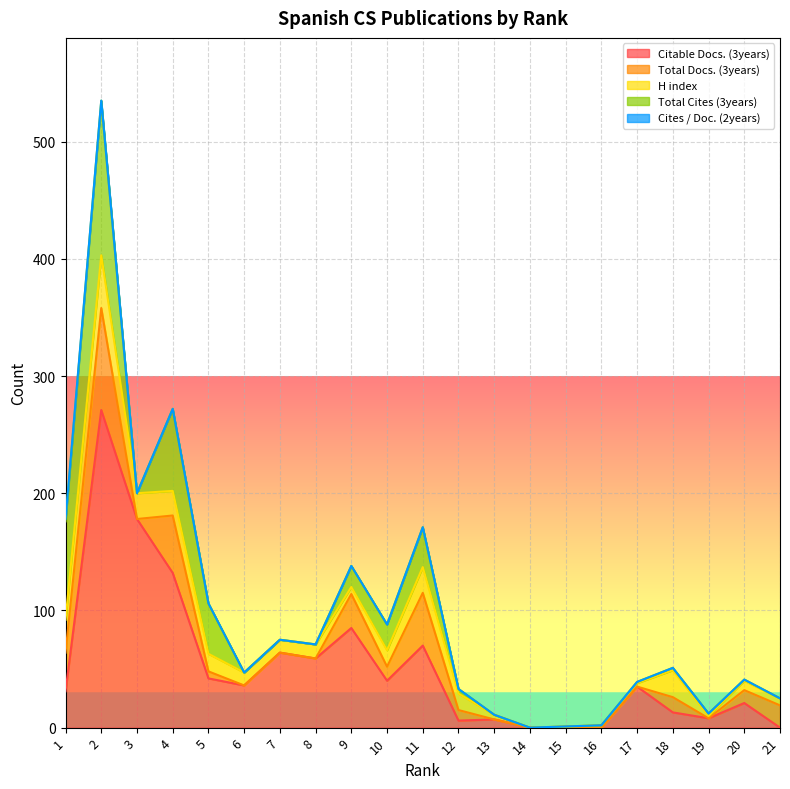

How many data points does each series have?

21